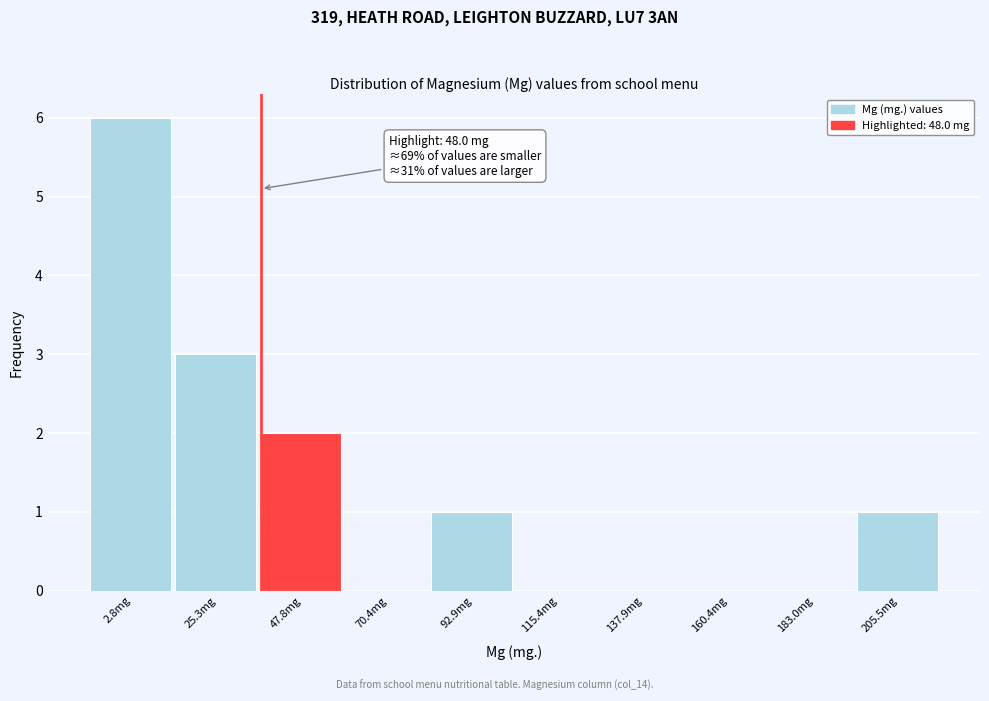

Reading left to right, what are all the values shown in this chart?

2.8mg=6	25.3mg=3	47.8mg=2	70.4mg=0	92.9mg=1	115.4mg=0	137.9mg=0	160.4mg=0	183.0mg=0	205.5mg=1